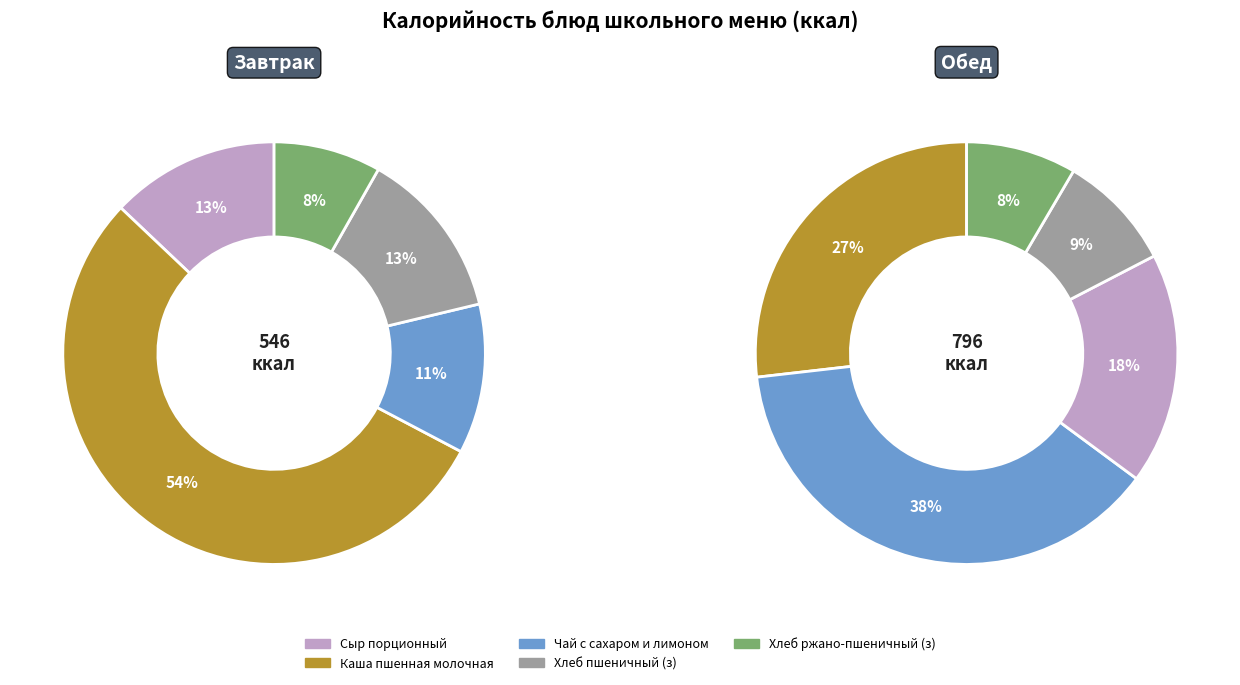

What percentage is the 2 slice, to the nearest percent?

11%